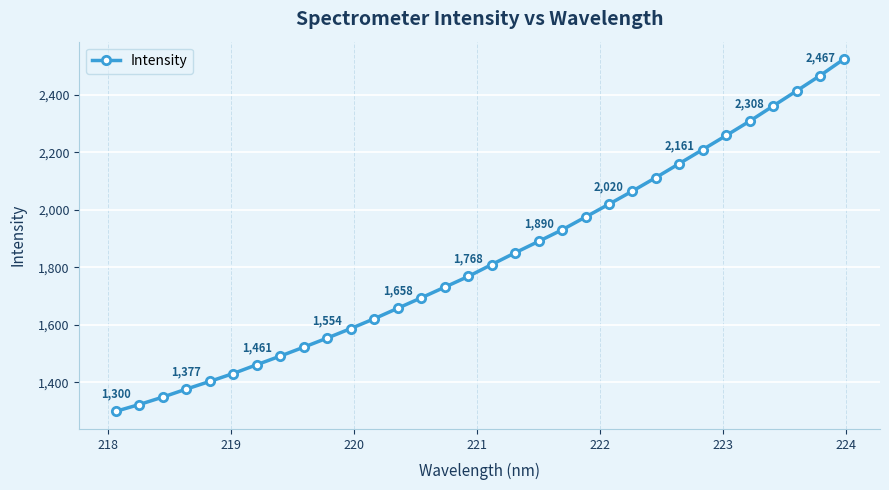

What is the difference between the maximum and minimum values?

1223.7